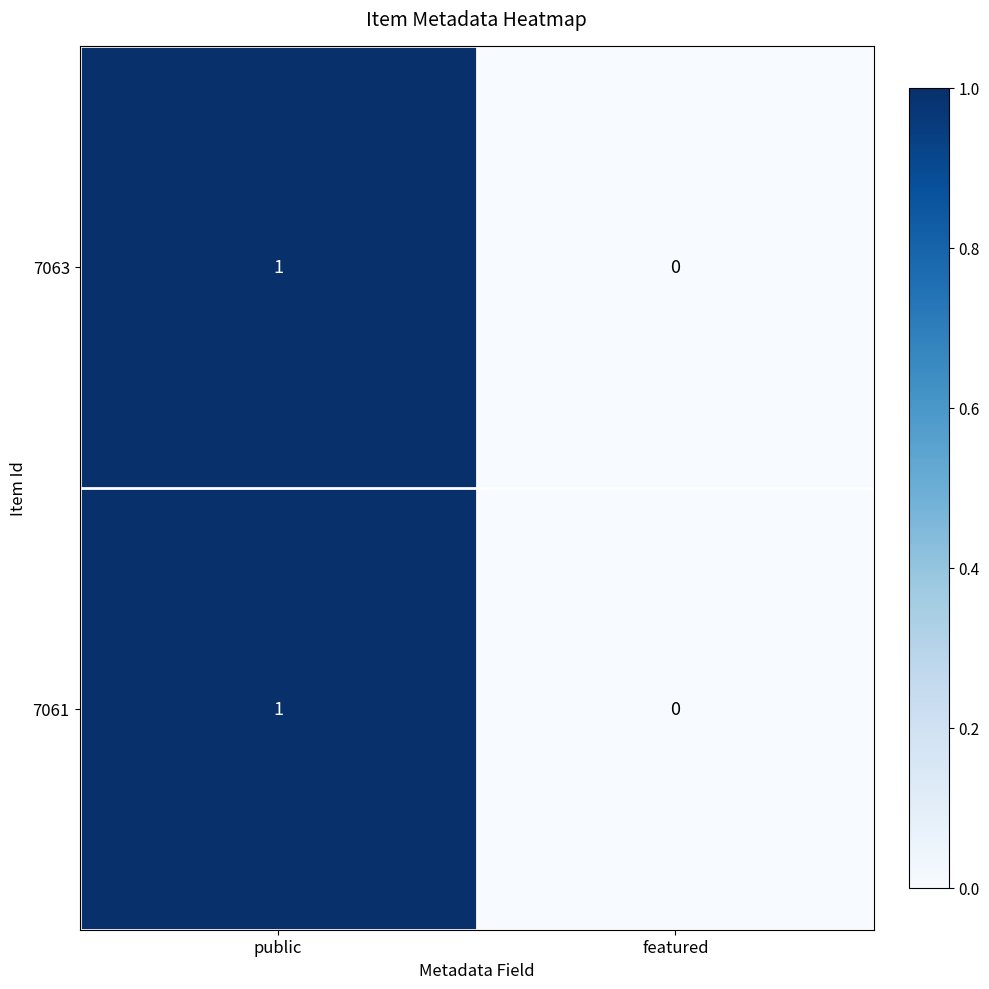

Where is 7063 nearest to the value 0?

featured